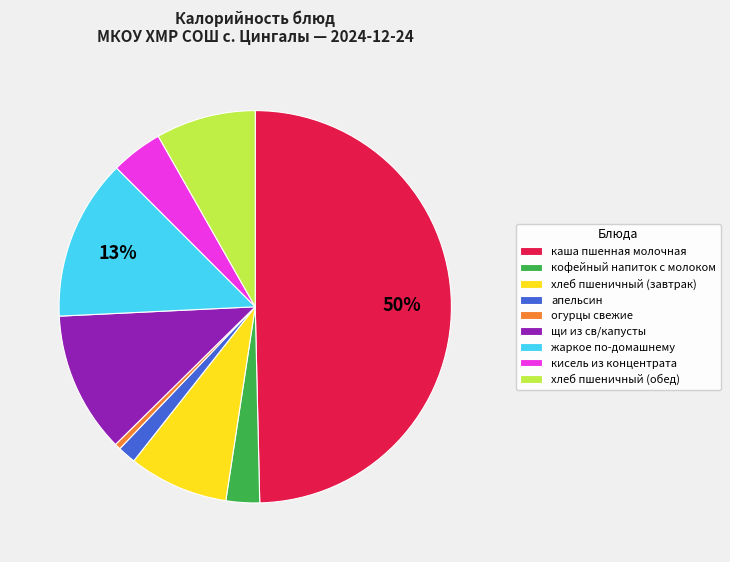

Do апельсин and хлеб пшеничный (обед) together represent more than half of the pie?

No